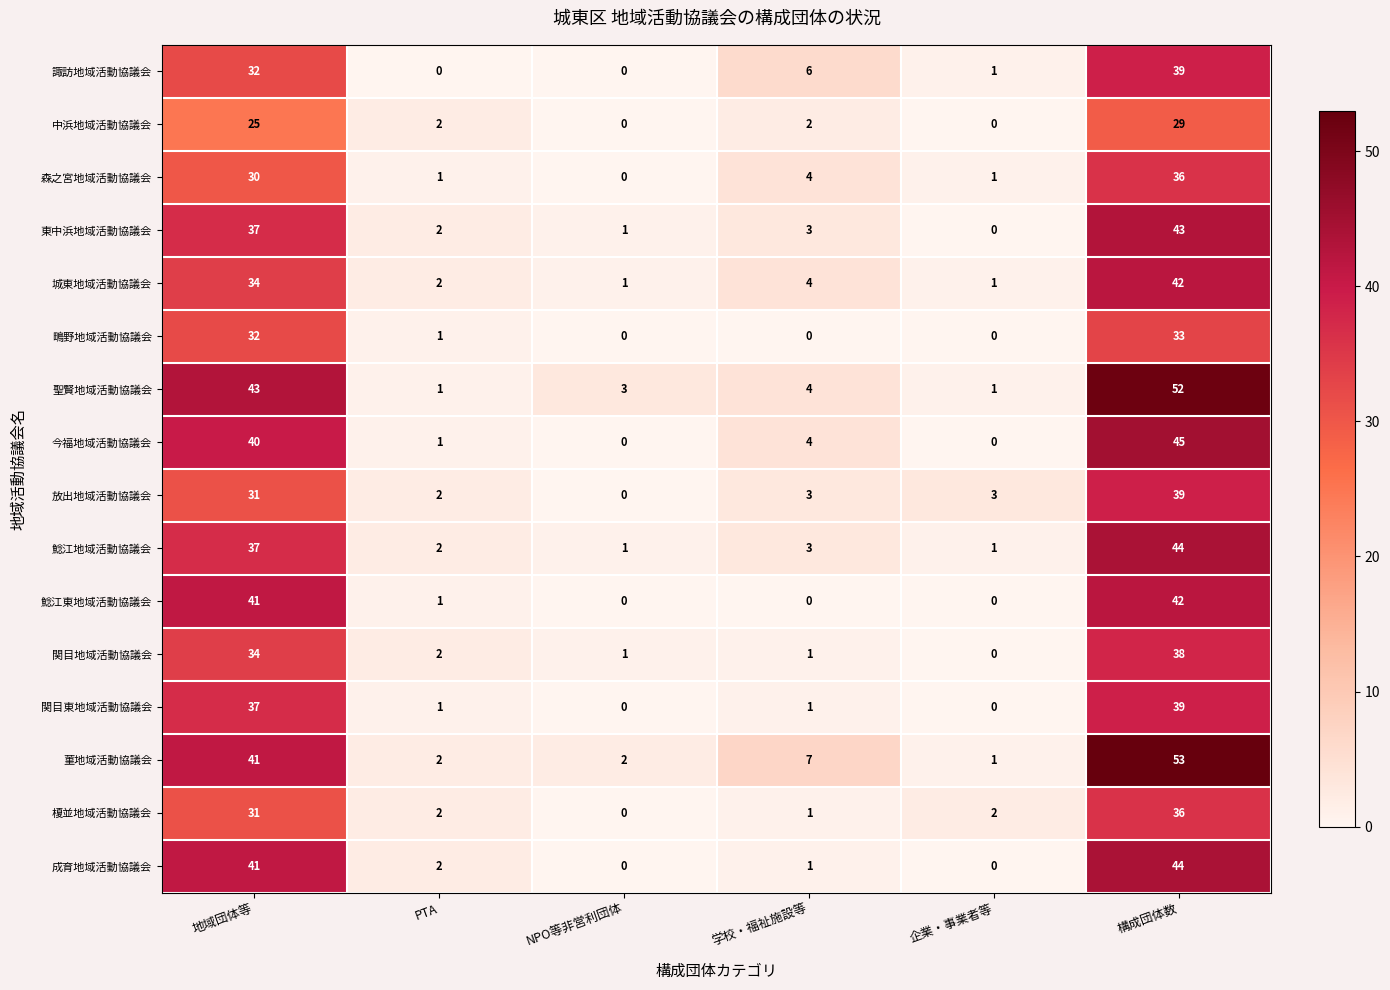

What is the difference between the maximum and minimum values in the 諏訪地域活動協議会 series?

39